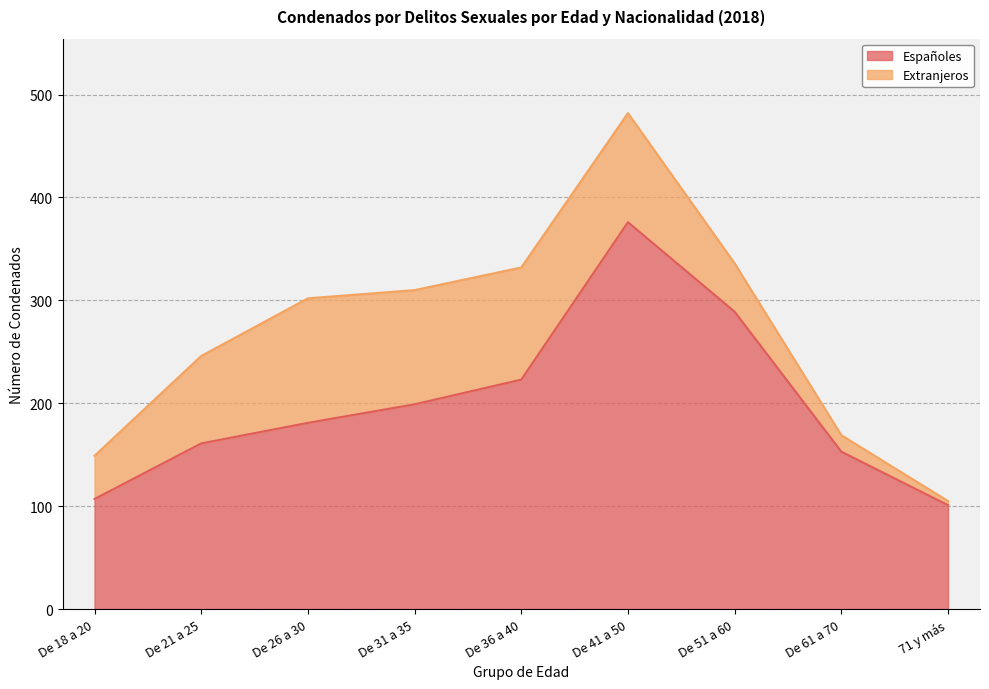

The value at 71 y más is 166. True or false?

False